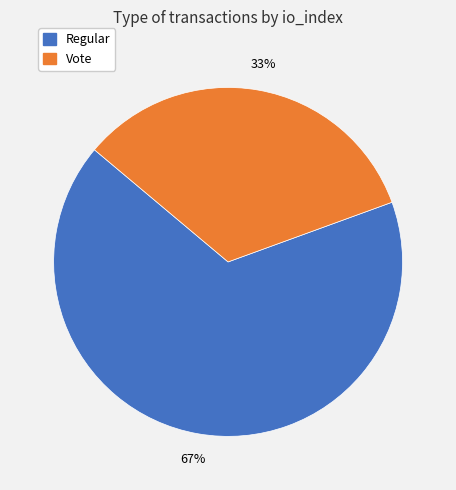

To the nearest percent, what is the combined percentage of Vote and Regular?

100%